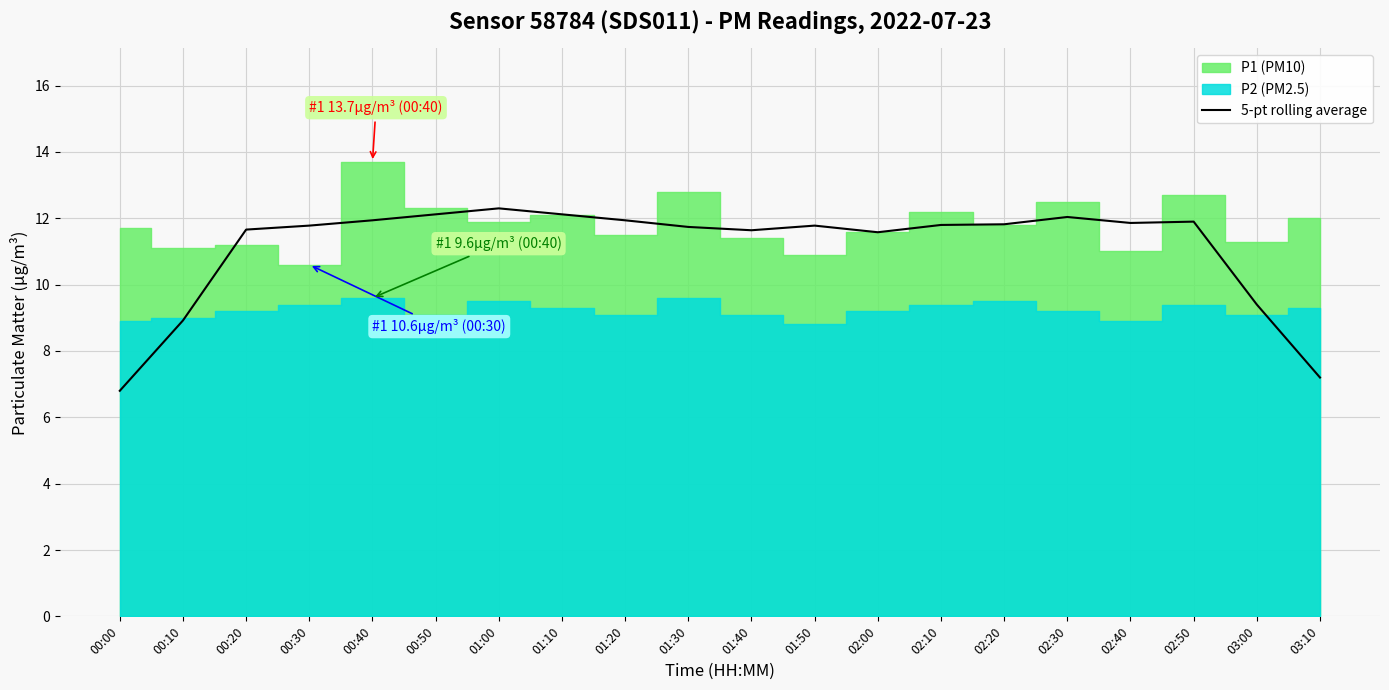

Approximately how many times larger is the value at 01:20 compared to 02:10?

1.0